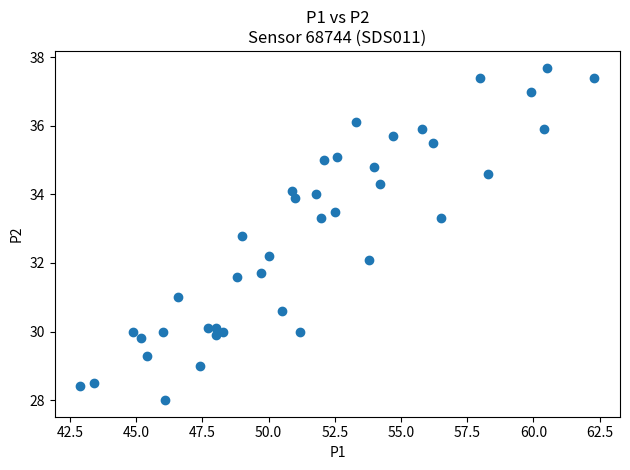

What is the range of Y values (max minus min)?

9.7